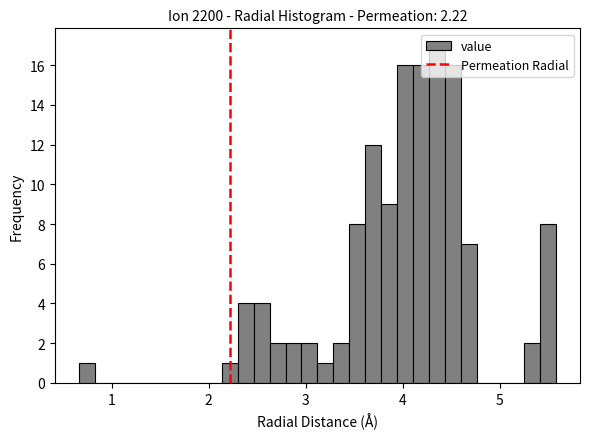

Read against the x-axis, roughly where is the centre of the tallest bar?

4.4